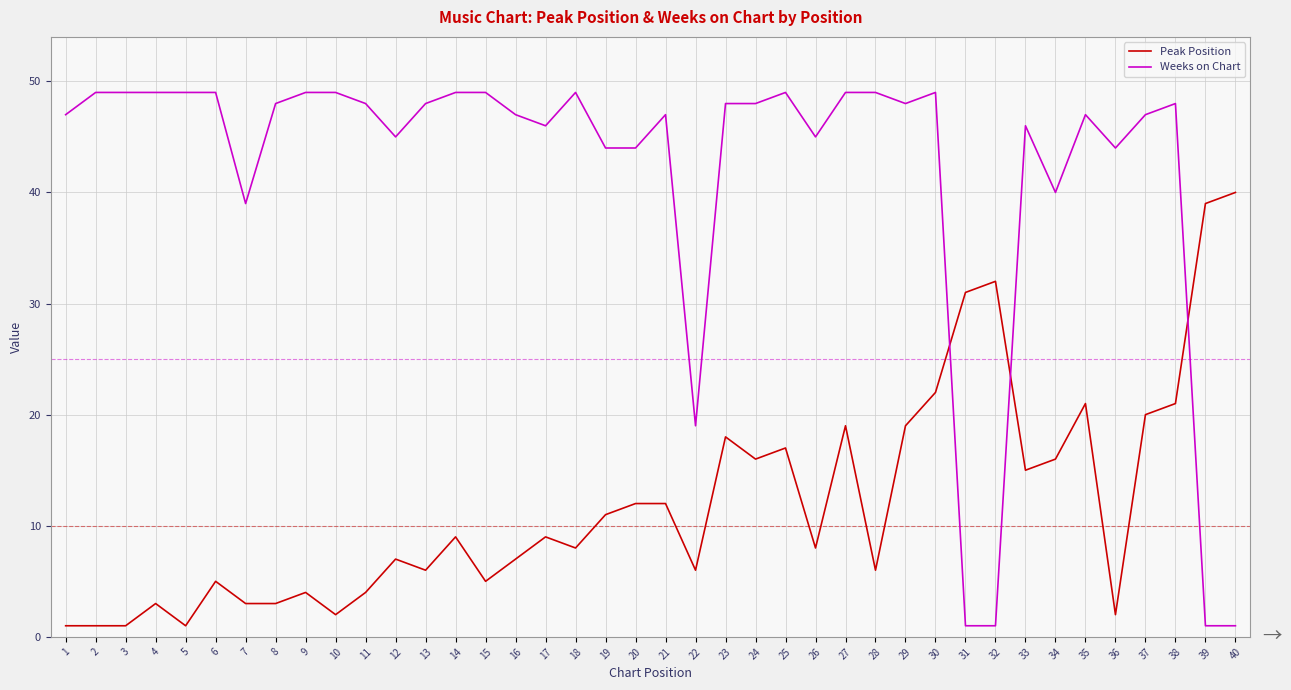

What is the maximum value shown in the chart?

49